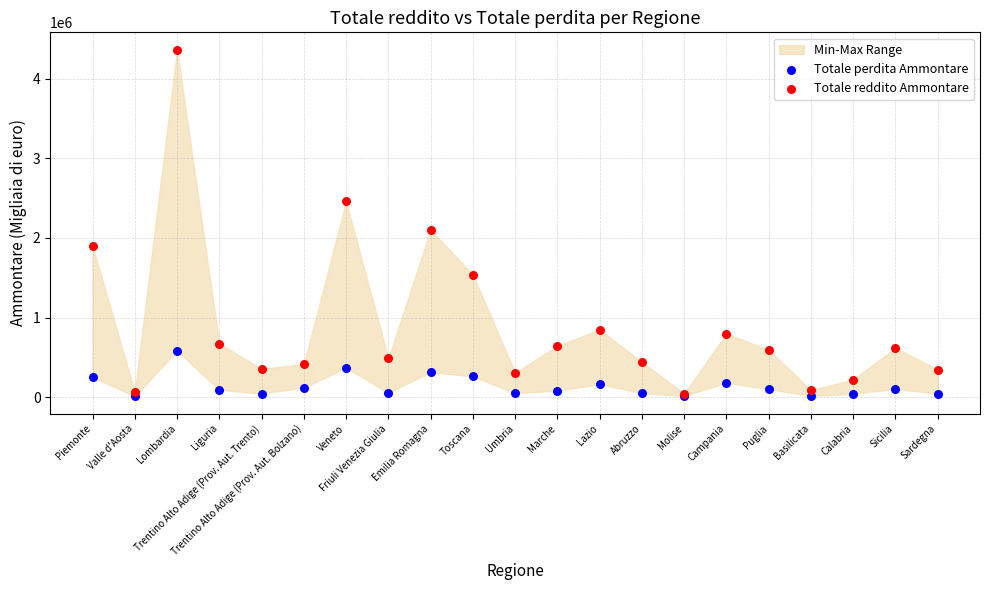

In the Totale reddito Ammontare series, what Y value is closest to 2204215?

2101790